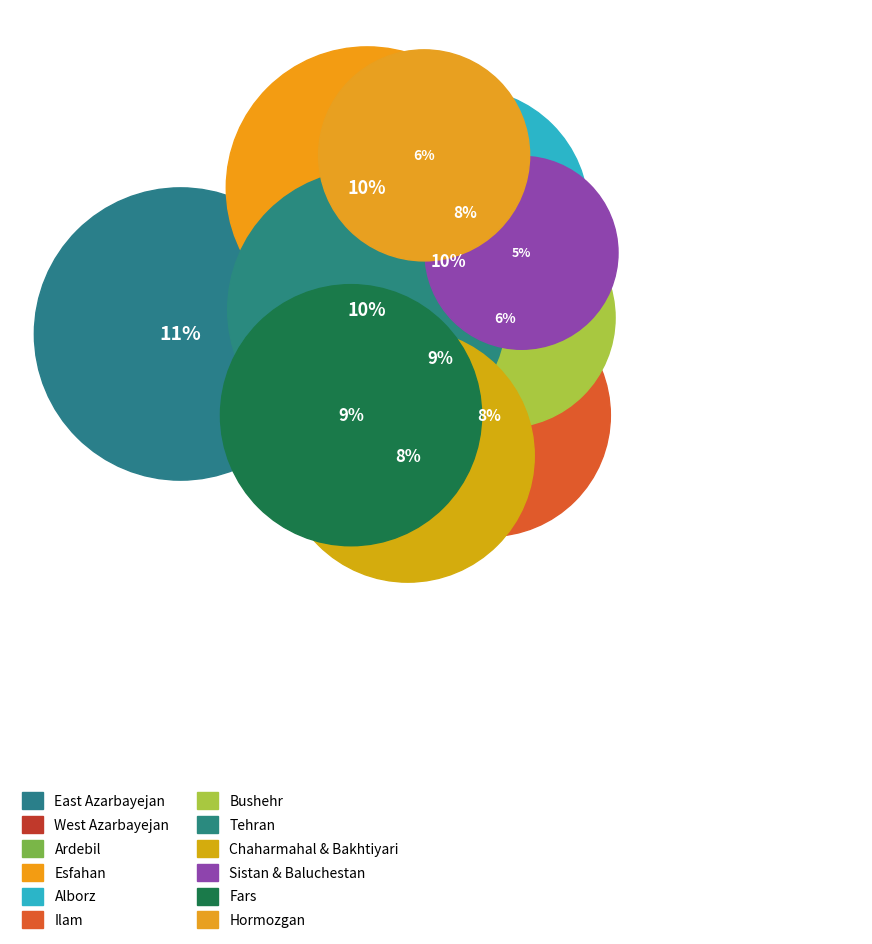

To the nearest percent, what percentage of the pie is Sistan & Baluchestan?

5%